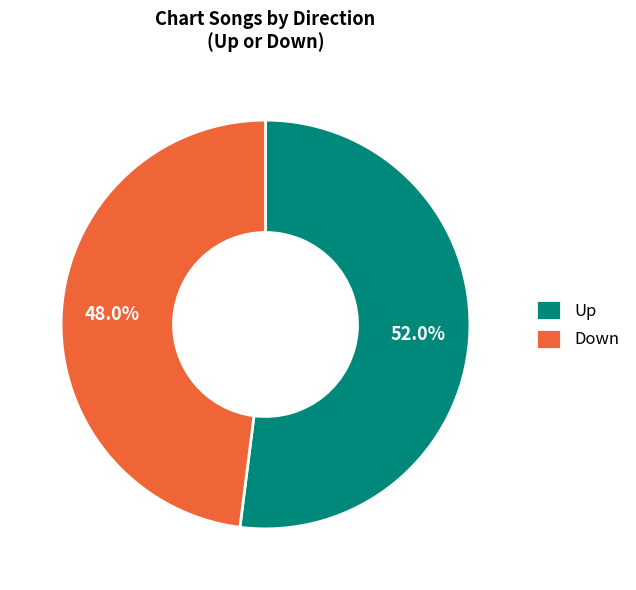

To the nearest percent, what is the average slice percentage?

50%